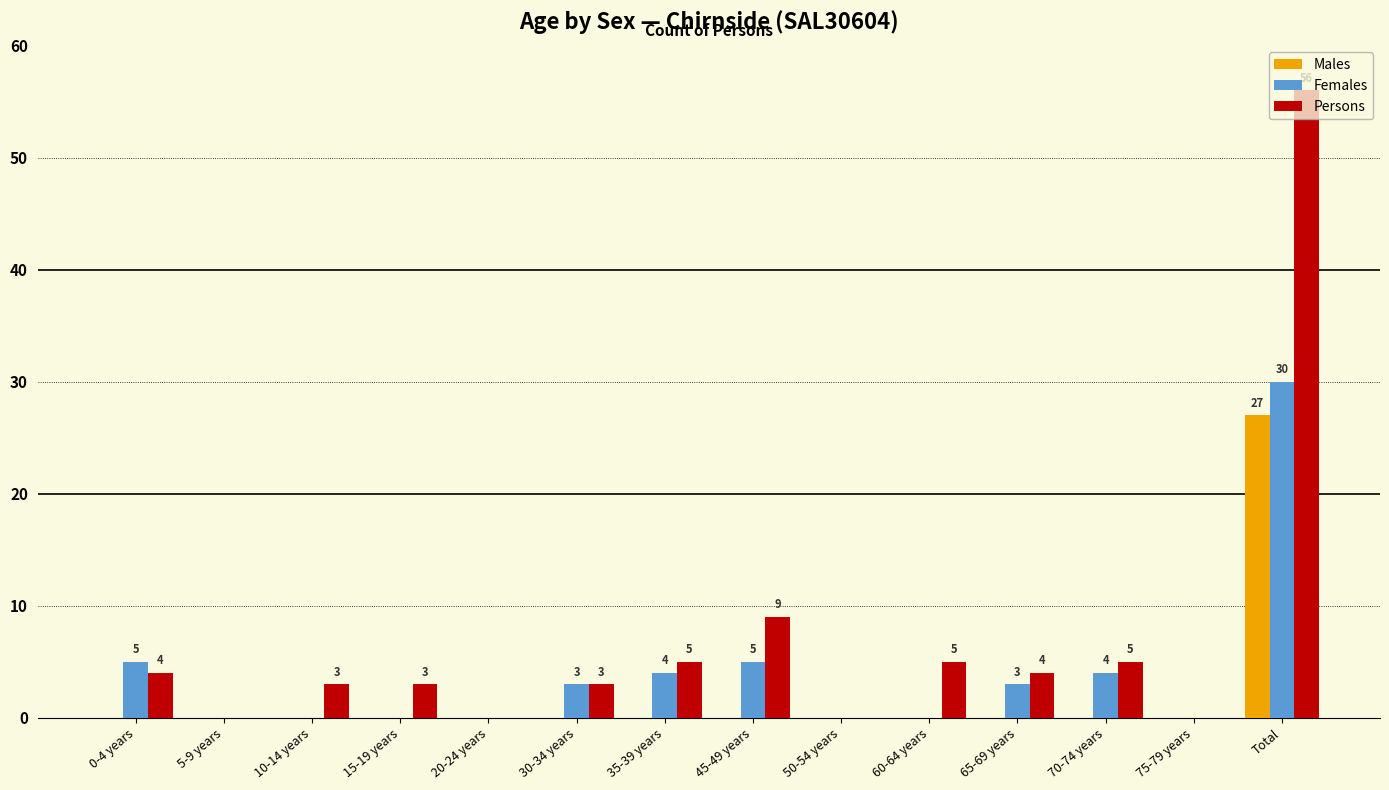

What is the sum of the Persons values at 50-54 years and 15-19 years?

3